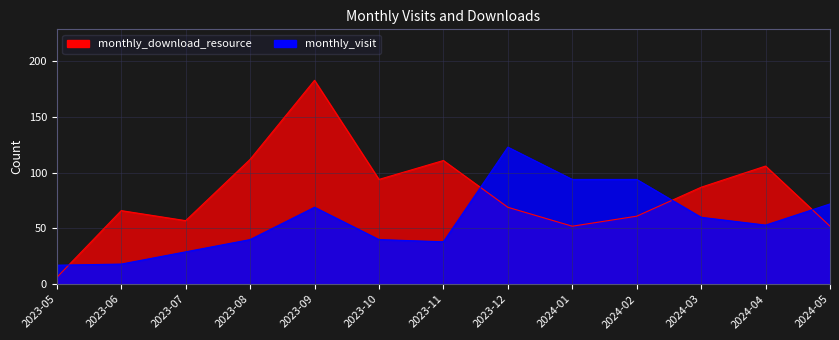

Reading left to right, transcribe all the data shown in this chart.

monthly_visit: 2023-05=17	2023-06=18	2023-07=29	2023-08=40	2023-09=69	2023-10=40	2023-11=38	2023-12=123	2024-01=94	2024-02=94	2024-03=60	2024-04=53	2024-05=72
monthly_download_resource: 2023-05=6	2023-06=66	2023-07=57	2023-08=112	2023-09=183	2023-10=94	2023-11=111	2023-12=69	2024-01=52	2024-02=61	2024-03=87	2024-04=106	2024-05=52